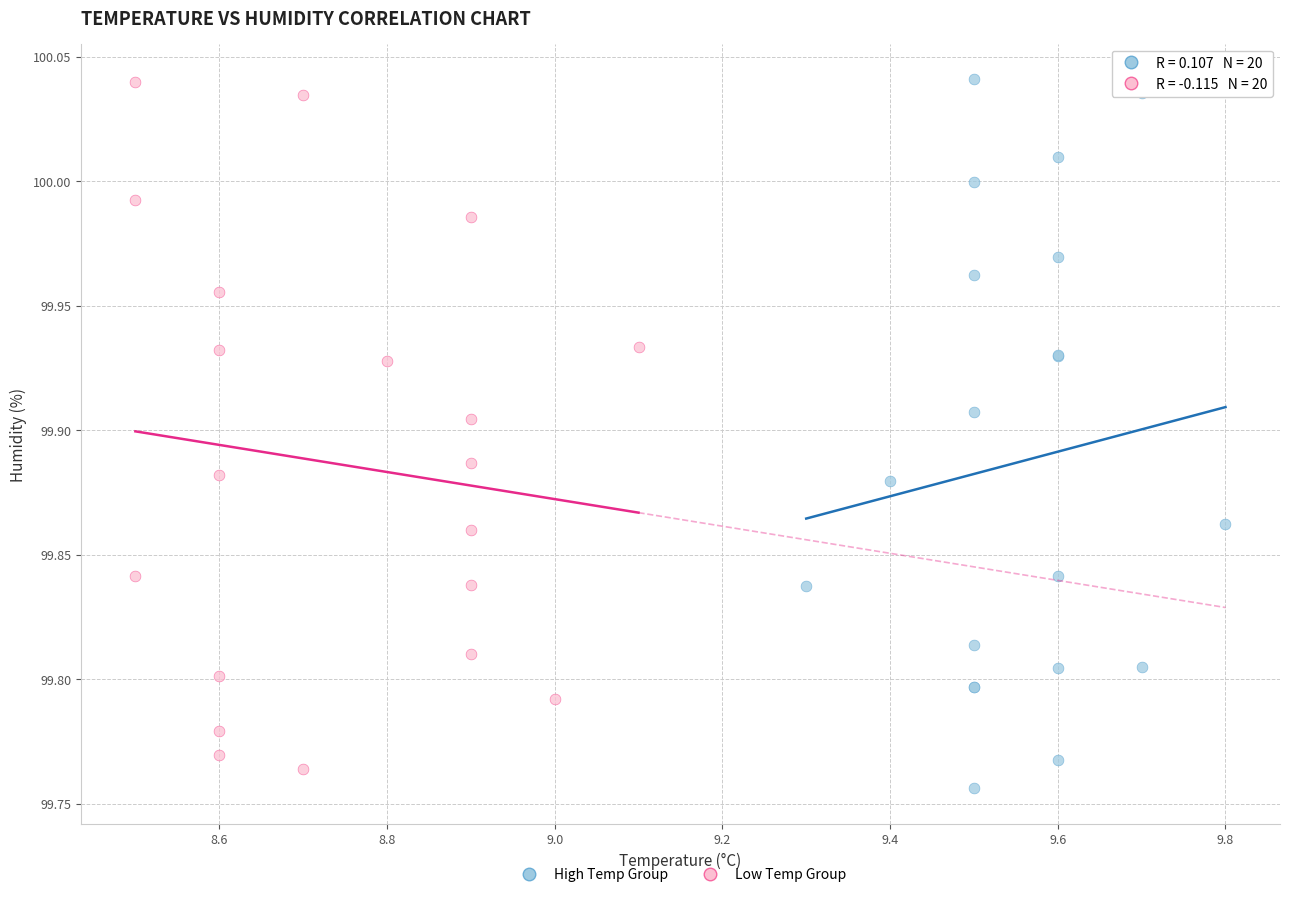

What are all the series names shown in the legend?

High Temp Group, Low Temp Group